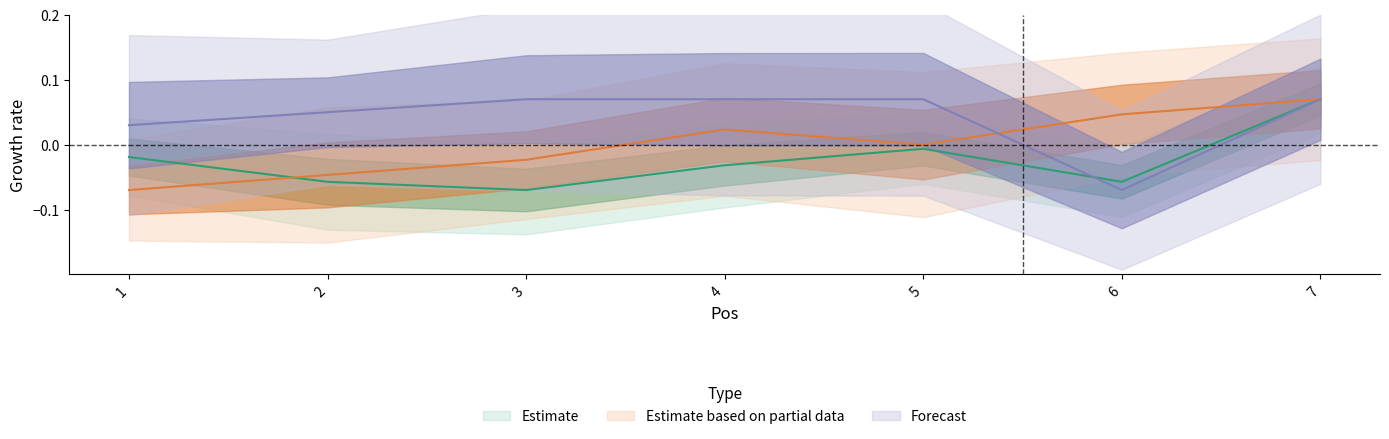

True or false: Estimate based on partial data and Estimate intersect in this chart.

True